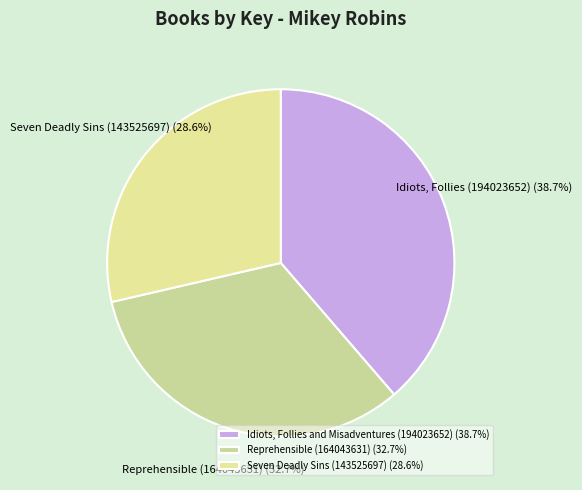

To the nearest percent, what percentage of the pie is Seven Deadly Sins (143525697)?

29%